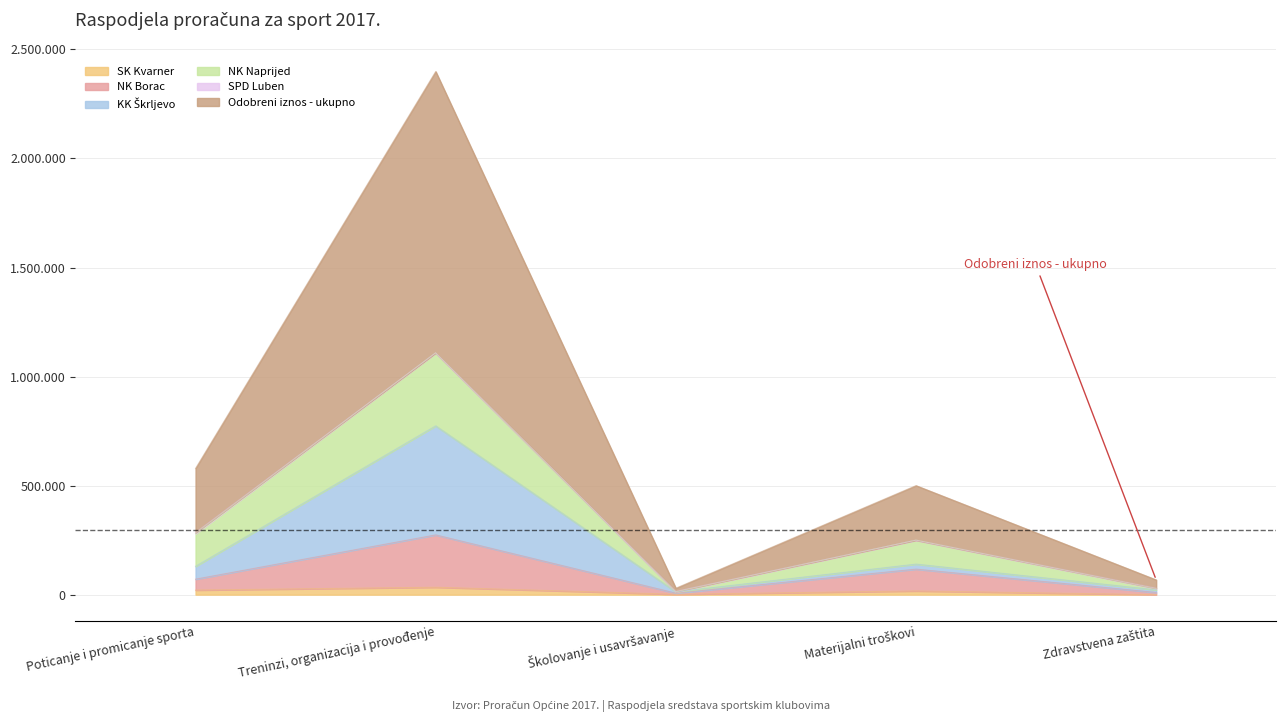

The Odobreni iznos - ukupno series shows 500000 at Materijalni troškovi. True or false?

True